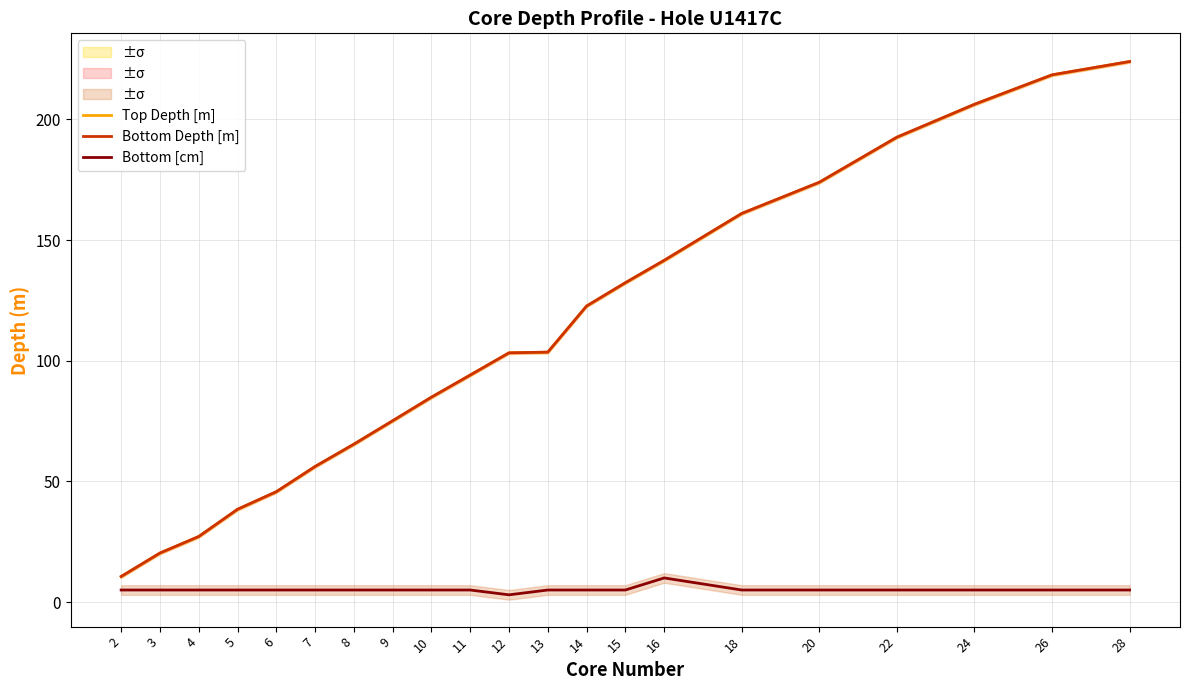

List the series in order of their peak value, highest first.

Bottom Depth [m], Top Depth [m], Bottom [cm]